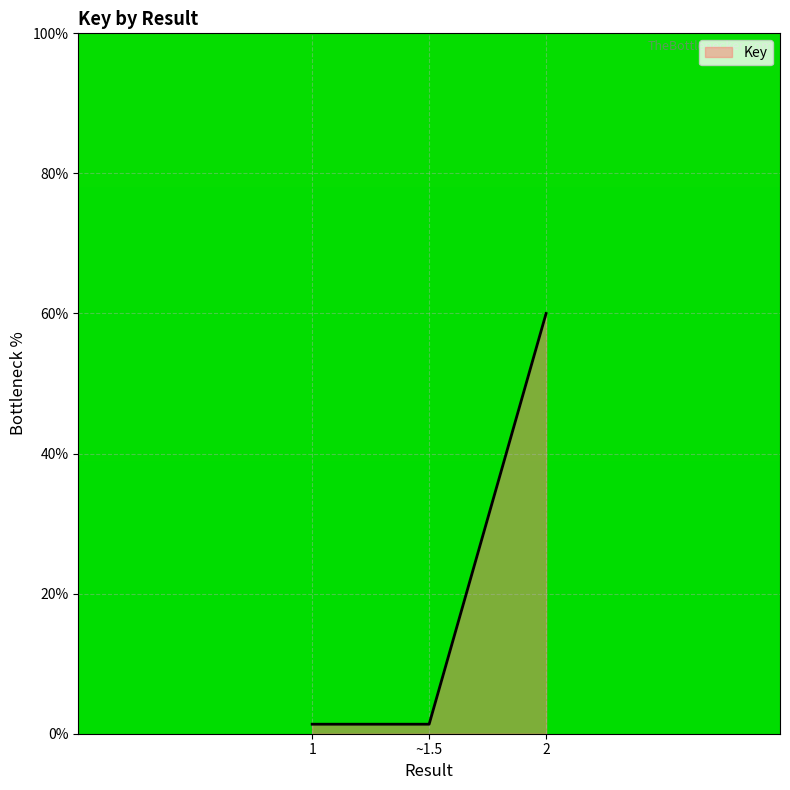

What is the difference between the maximum and minimum values?

58.6